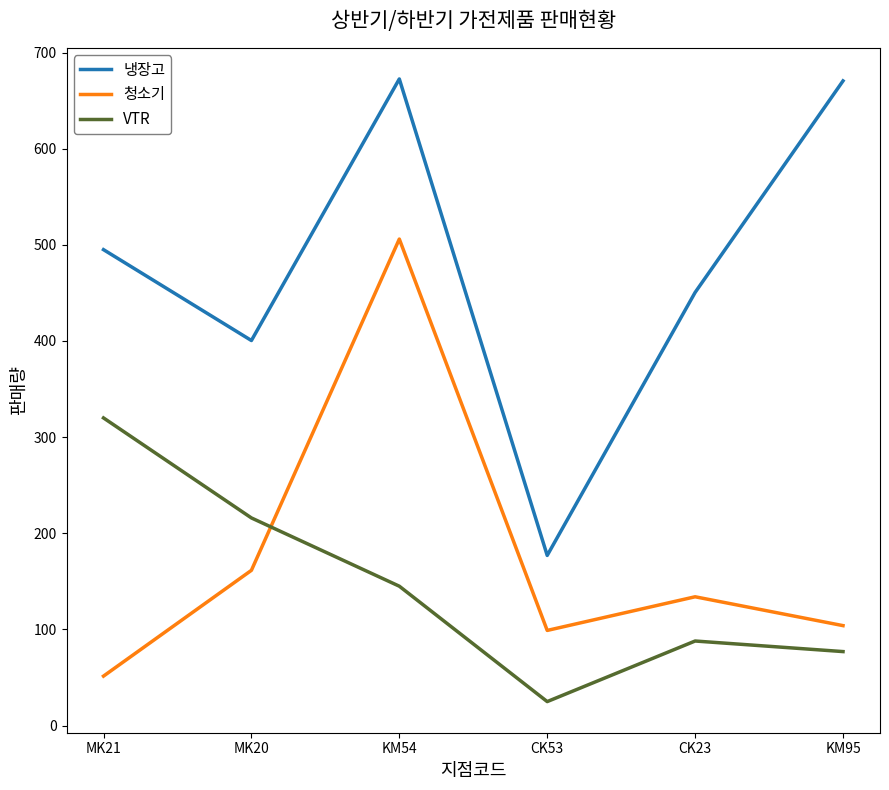

True or false: 냉장고 and VTR cross at least once.

False